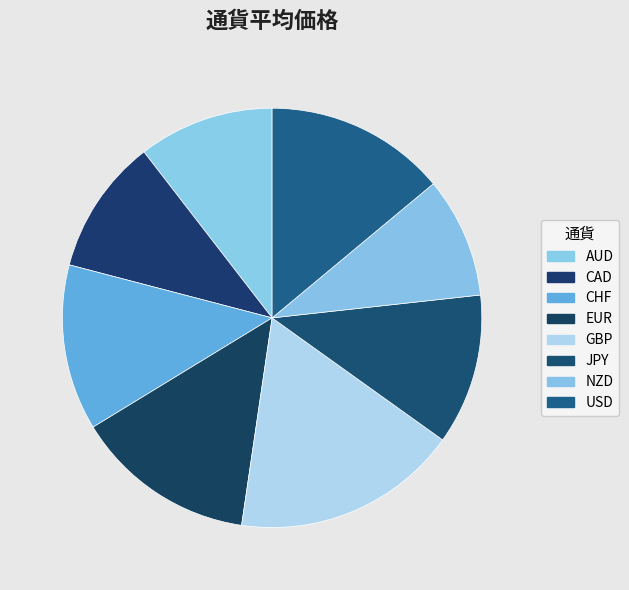

How many slices are in this pie chart?

8